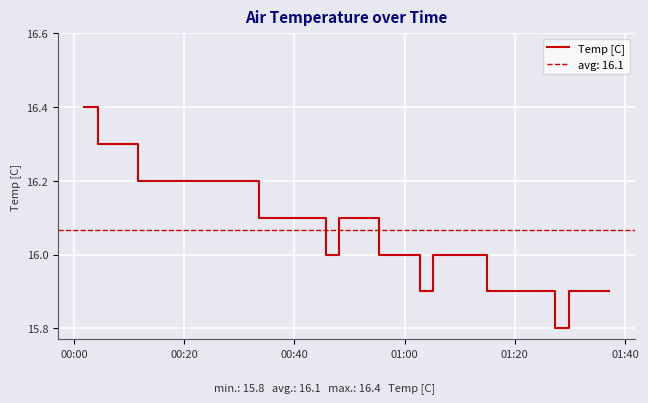

What is the lowest value of the Temp [C] series?

15.8